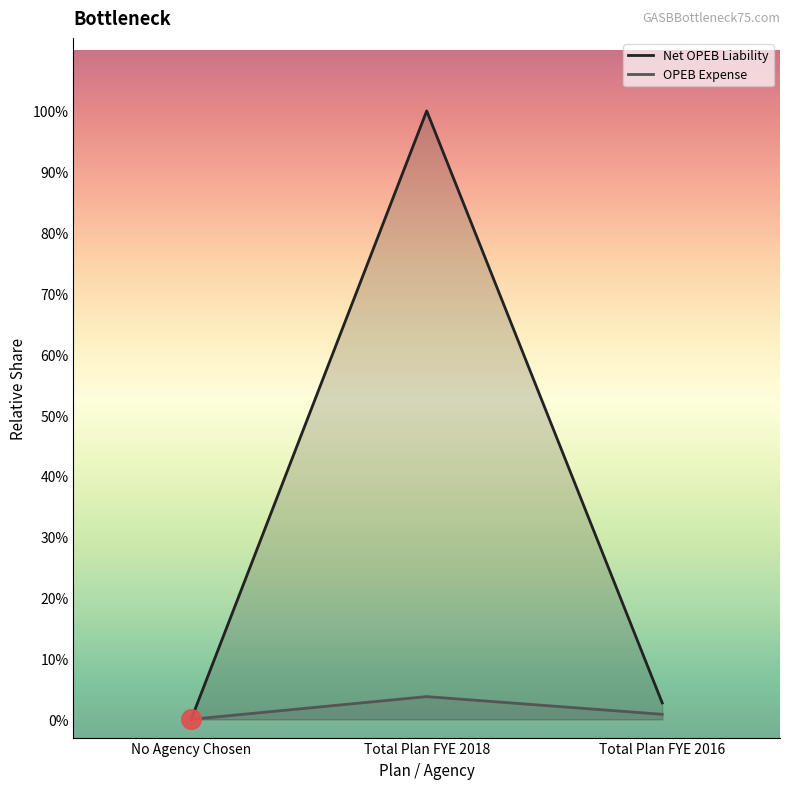

At which category is the sum across all series the highest?

Total Plan FYE 2018